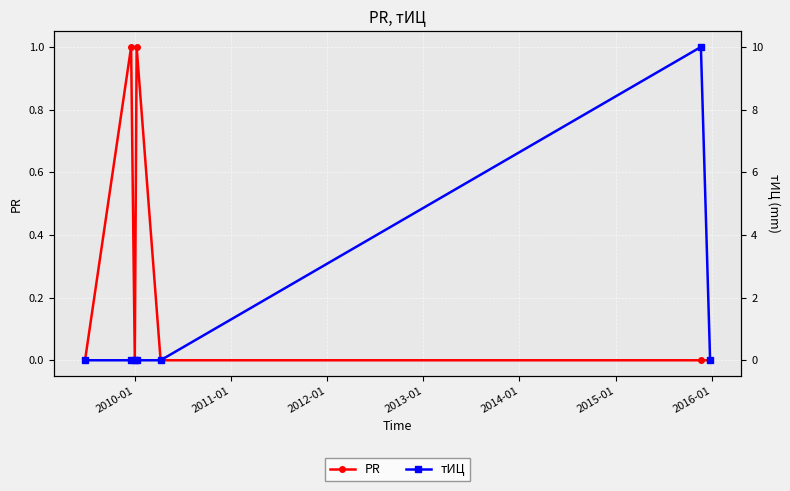

What is the value of the PR point at the 2nd from the left?

1